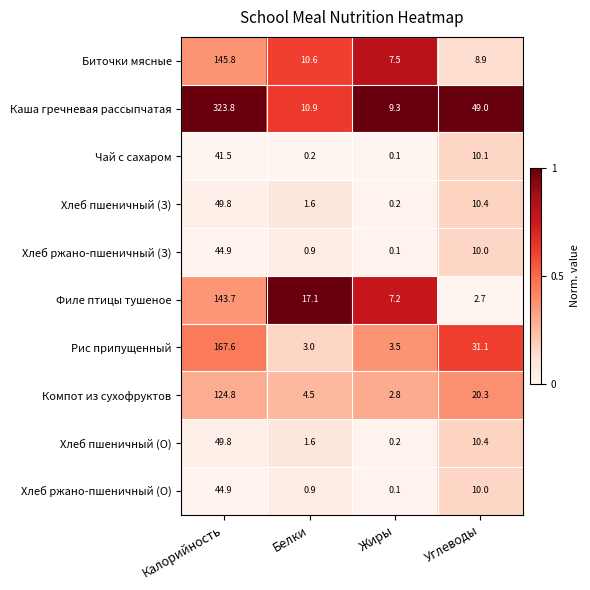

How many distinct data groups are displayed?

10